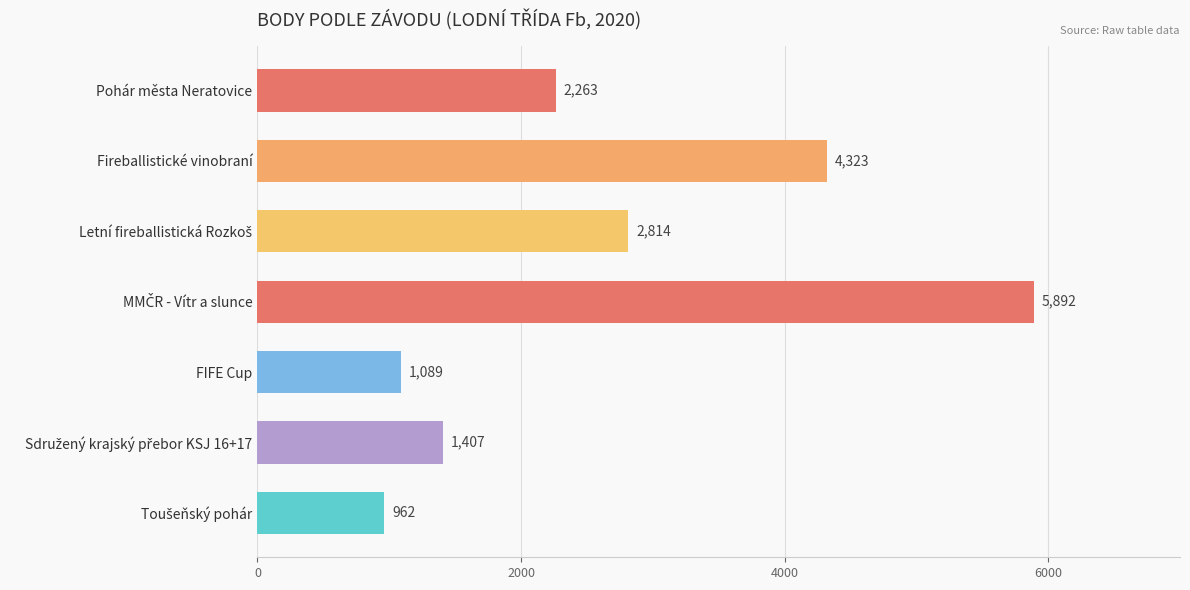

What is the difference between the maximum and minimum values?

4930